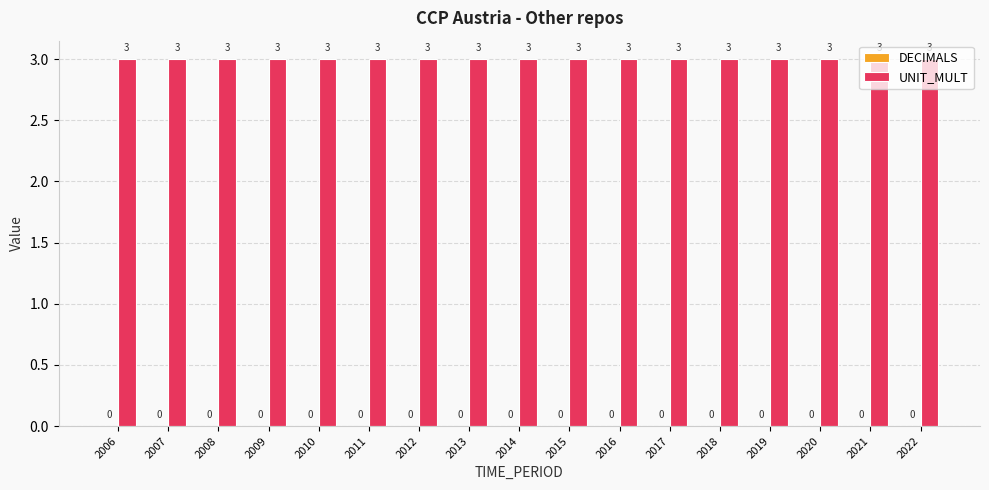

At which category is the sum across all series the highest?

2006